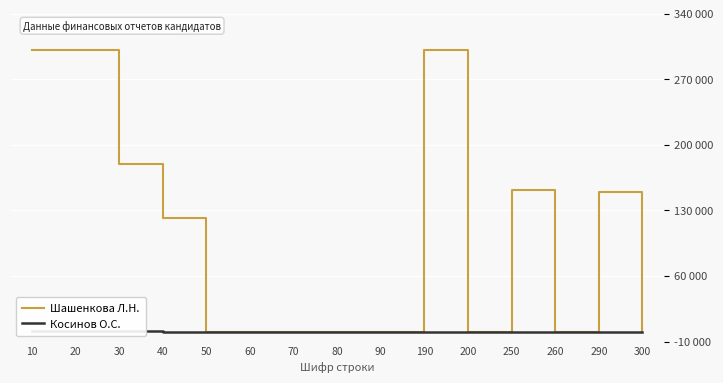

At which label does Шашенкова Л.Н. reach its minimum?

50